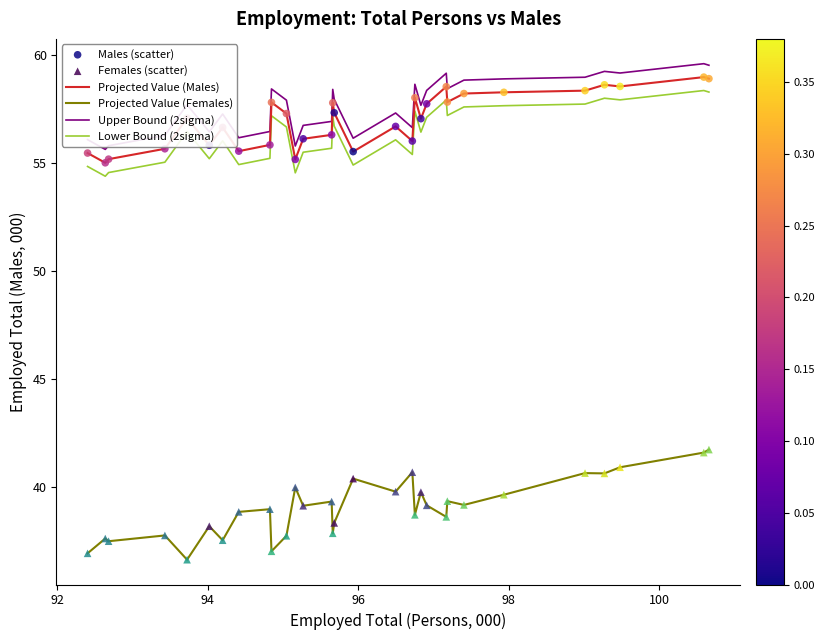

What is the difference between the maximum and minimum values in the Lower Bound (2sigma) series?

4.0